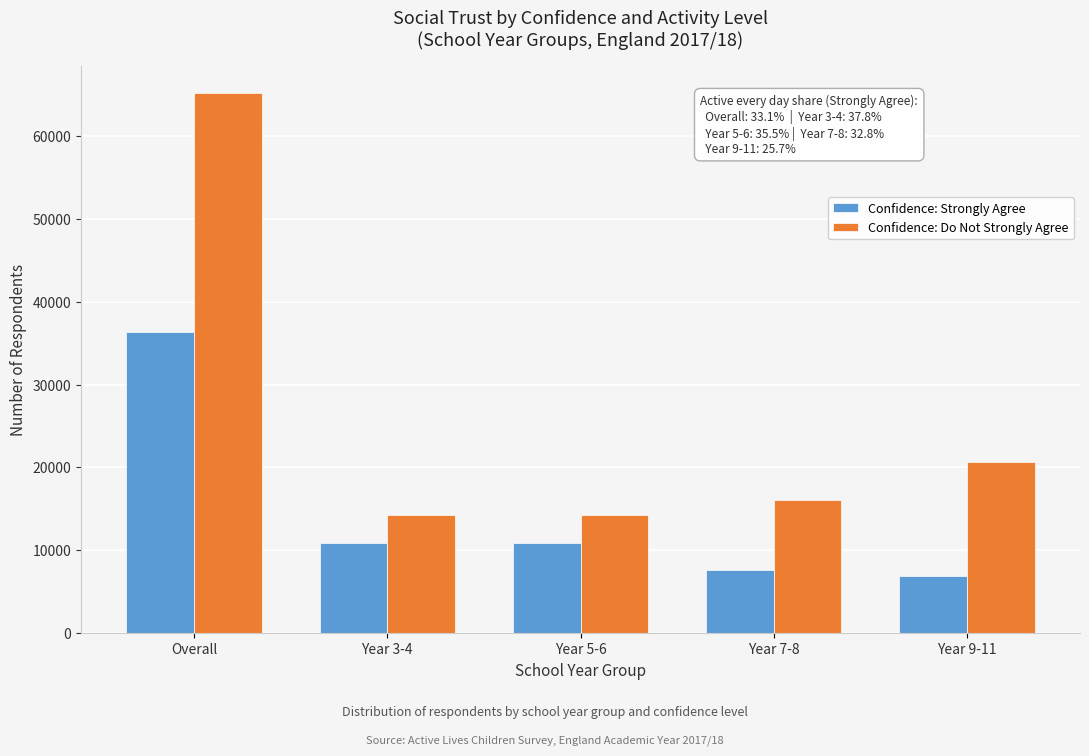

The value of Confidence: Strongly Agree at Year 5-6 is 10914. True or false?

True